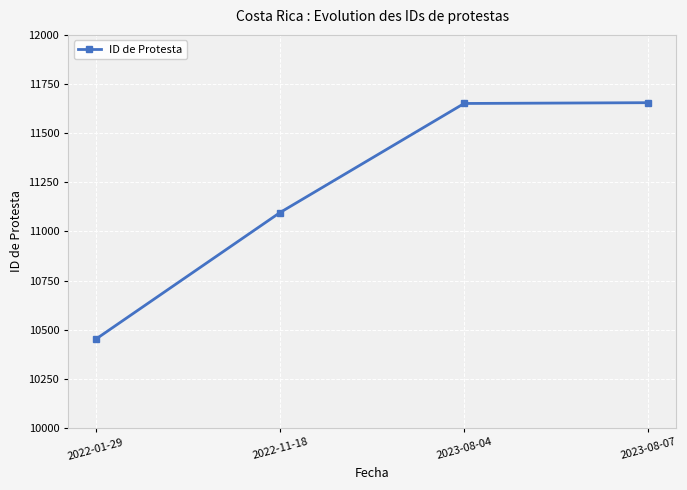

The chart shows a value of 10452 at 2022-01-29. True or false?

True